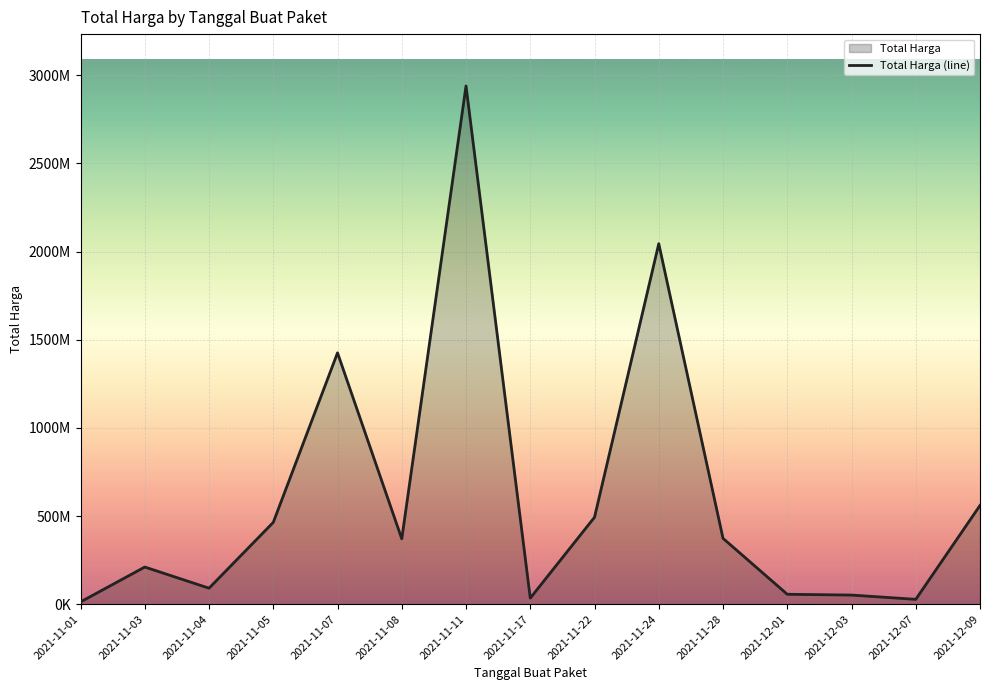

What is the change in value from 2021-12-01 to 2021-12-03?

-4551800